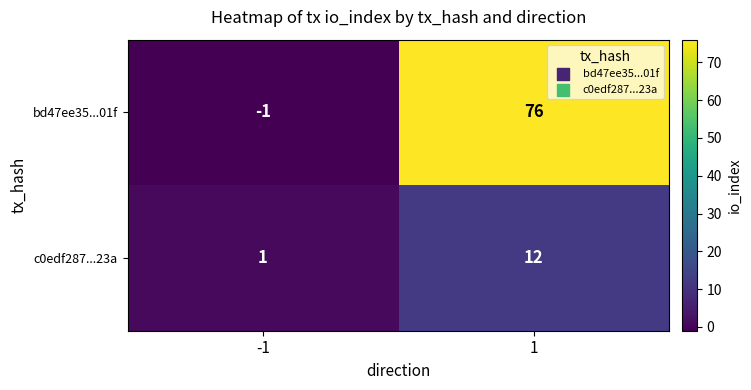

At which category is the sum across all series the highest?

1